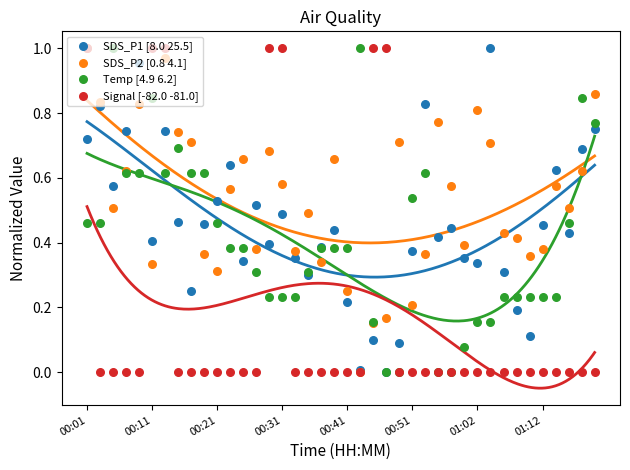

What are all the series names shown in the legend?

SDS_P1 [8.0 25.5], SDS_P2 [0.8 4.1], Temp [4.9 6.2], Signal [-82.0 -81.0]